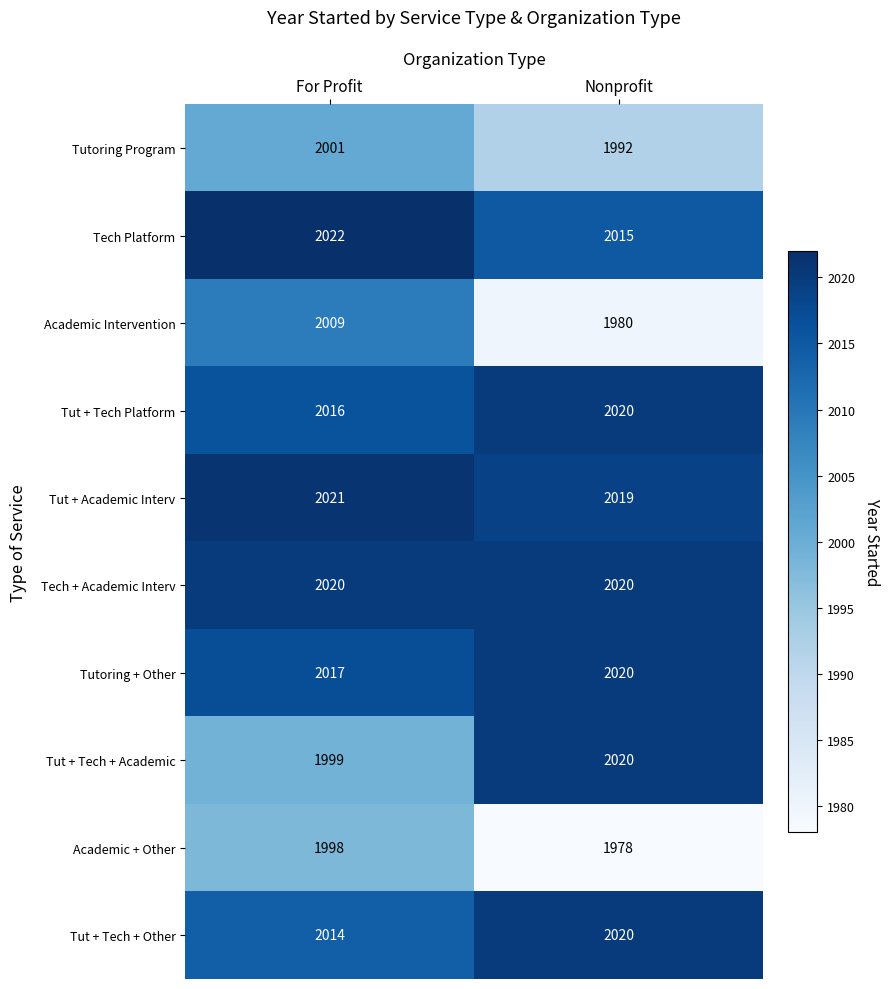

How many series are shown in this chart?

10